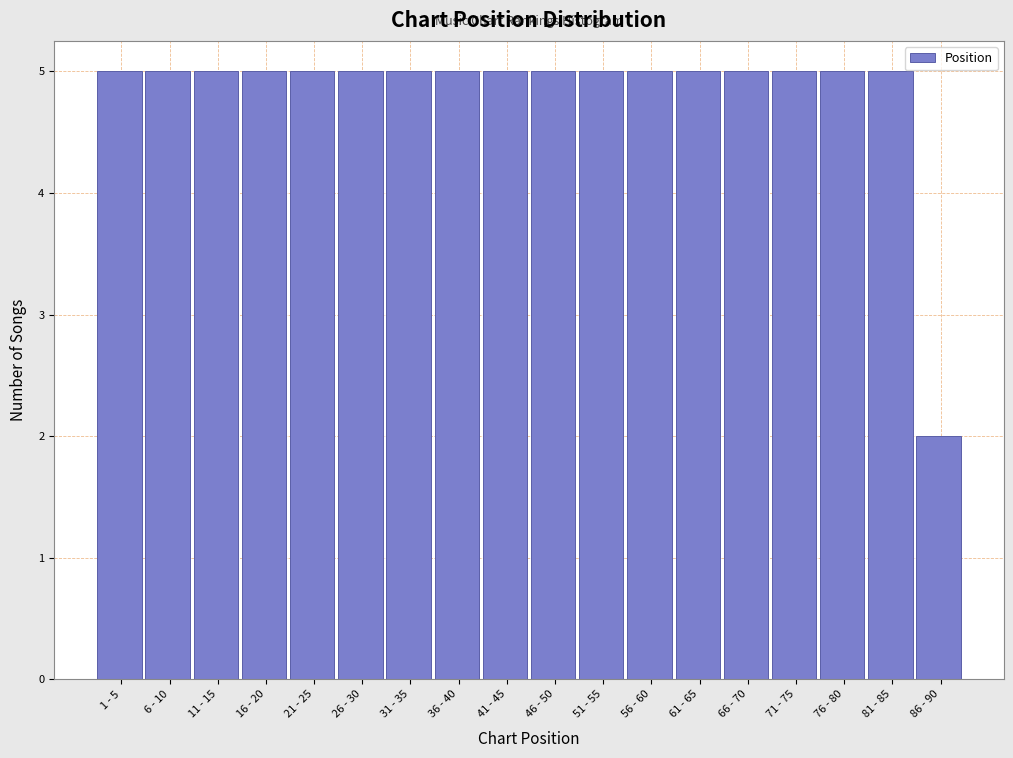

Reading left to right, transcribe all the data shown in this chart.

1 - 5=5	6 - 10=5	11 - 15=5	16 - 20=5	21 - 25=5	26 - 30=5	31 - 35=5	36 - 40=5	41 - 45=5	46 - 50=5	51 - 55=5	56 - 60=5	61 - 65=5	66 - 70=5	71 - 75=5	76 - 80=5	81 - 85=5	86 - 90=2